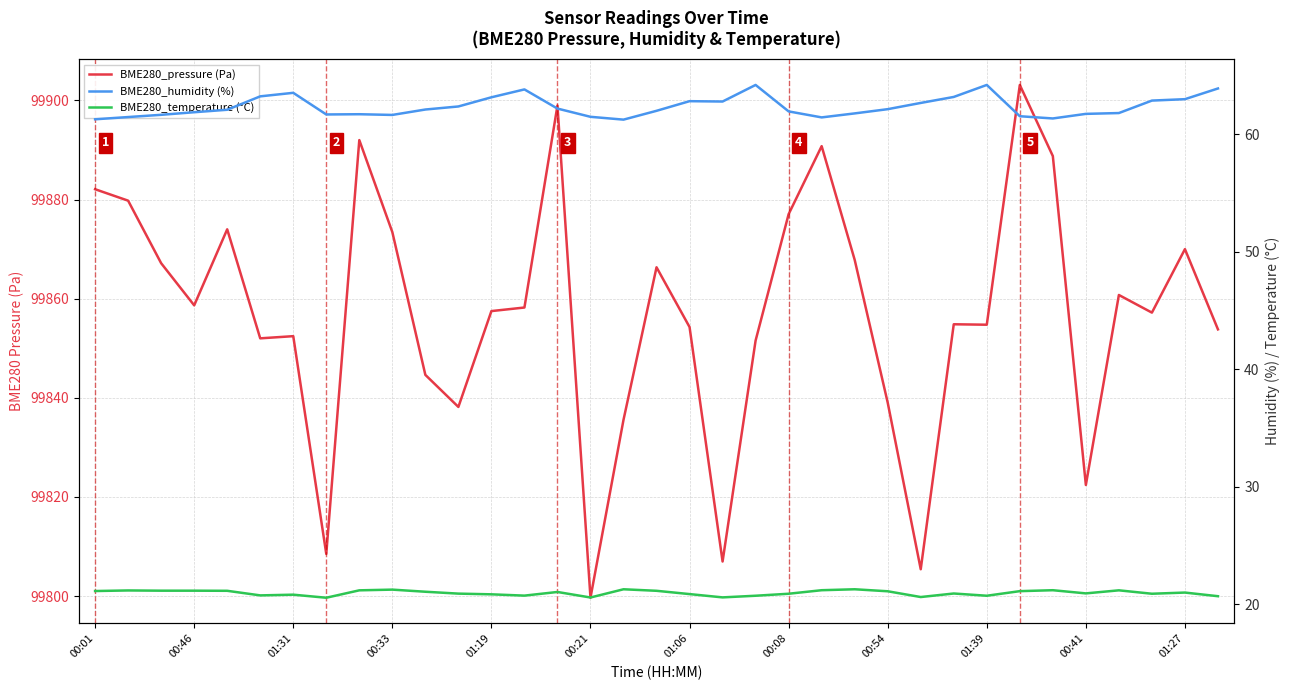

Which series has the widest spread of values?

BME280_pressure (Pa)